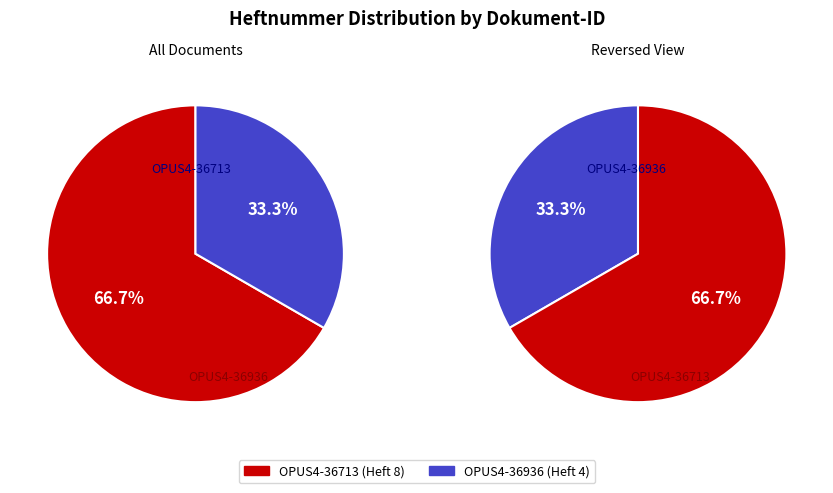

What is the change in value from OPUS4-36713 to OPUS4-36936?

-4